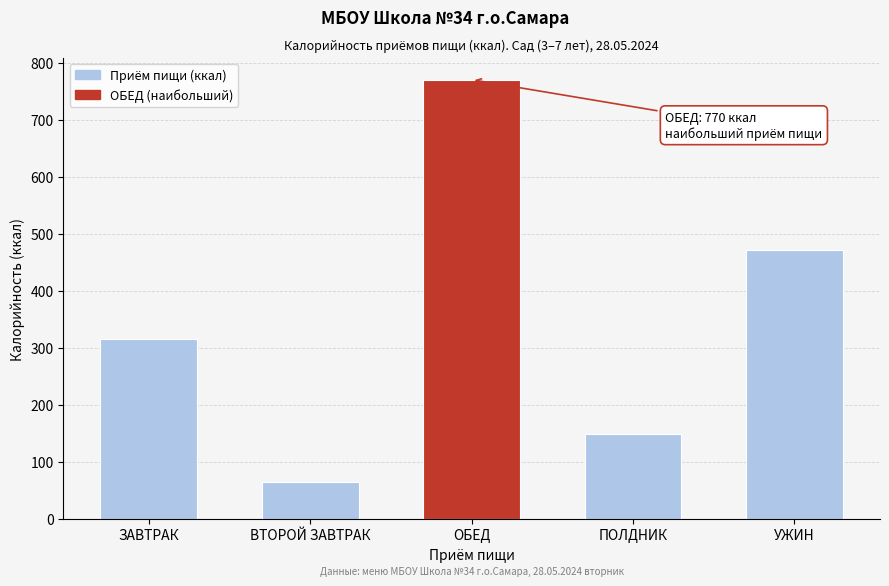

Reading right to left, transcribe all the data shown in this chart.

УЖИН=470.7	ПОЛДНИК=148.0	ОБЕД=770.4	ВТОРОЙ ЗАВТРАК=64.0	ЗАВТРАК=315.0